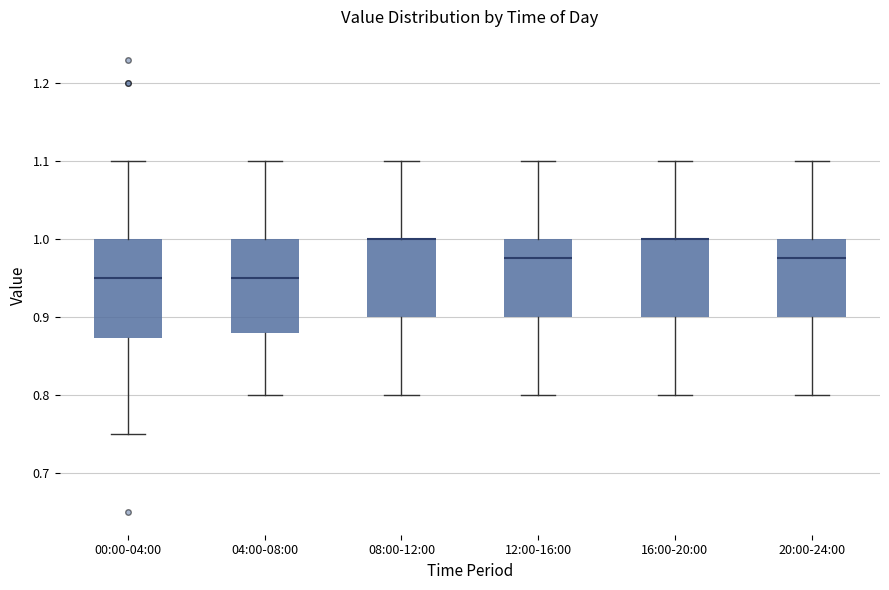

Reading left to right, transcribe this box plot: for each box, give where its median line is, the range the box spans, and where its two whiskers end, as read against the y-axis. The values are not printed on the chart, so give them approximately, as read against the axis.

00:00-04:00: median 0.95, box 0.87 to 1.00, whiskers 0.75 to 1.10
04:00-08:00: median 0.95, box 0.88 to 1.00, whiskers 0.80 to 1.10
08:00-12:00: median 1.00 (drawn on the box's upper edge), box 0.90 to 1.00, whiskers 0.80 to 1.10
12:00-16:00: median 0.98, box 0.90 to 1.00, whiskers 0.80 to 1.10
16:00-20:00: median 1.00 (drawn on the box's upper edge), box 0.90 to 1.00, whiskers 0.80 to 1.10
20:00-24:00: median 0.98, box 0.90 to 1.00, whiskers 0.80 to 1.10